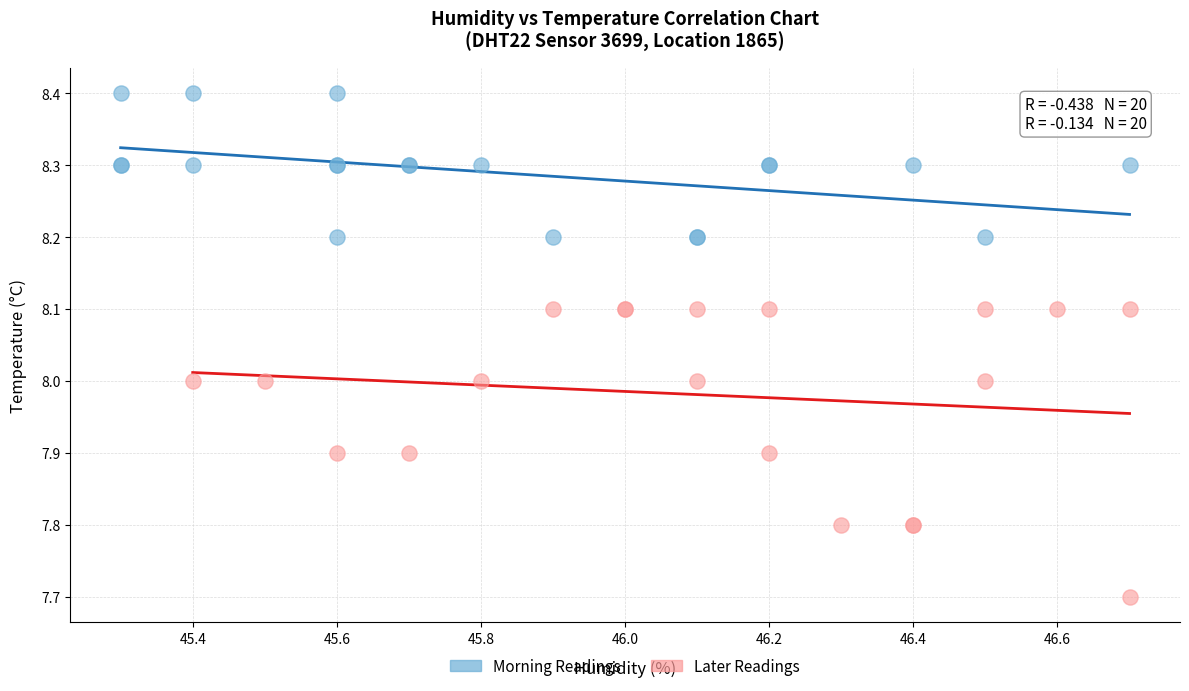

Which series contains the lowest Y value?

Later Readings